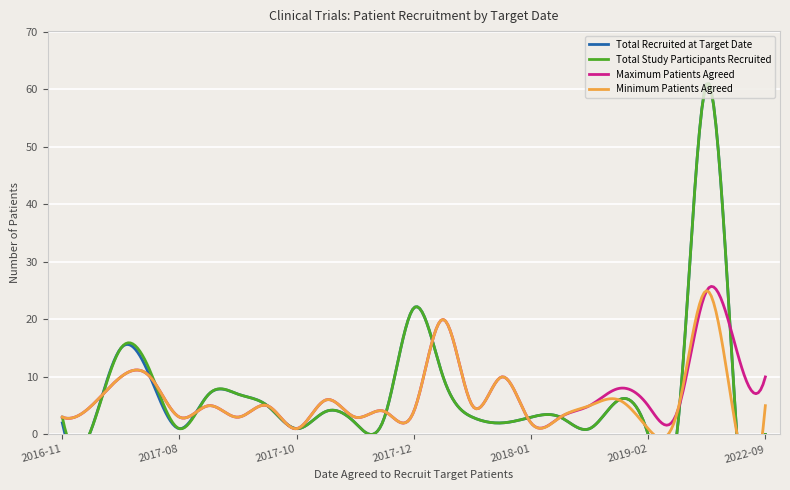

Reading left to right, list all the values displayed in this chart.

Total Recruited at Target Date: 2016-11-30=2	2017-01-20=1	2017-04-30=15	2017-07-31=10	2017-08-29=1	2017-09-30=7	2017-10-12=7	2017-10-23=5	2017-10-30=1	2017-11-15=4	2017-11-30=2	2017-12-01=3	2017-12-08=22	2017-12-12=10	2017-12-23=3	2017-12-31=2	2018-01-31=3	2018-03-31=3	2018-06-30=1	2018-08-31=6	2019-02-28=0	2019-05-16=1	2019-10-31=61	2021-11-30=2	2022-09-02=0
Total Study Participants Recruited: 2016-11-30=3	2017-01-20=1	2017-04-30=15	2017-07-31=11	2017-08-29=1	2017-09-30=7	2017-10-12=7	2017-10-23=5	2017-10-30=1	2017-11-15=4	2017-11-30=2	2017-12-01=3	2017-12-08=22	2017-12-12=10	2017-12-23=3	2017-12-31=2	2018-01-31=3	2018-03-31=3	2018-06-30=1	2018-08-31=6	2019-02-28=0	2019-05-16=1	2019-10-31=61	2021-11-30=2	2022-09-02=0
Maximum Patients Agreed: 2016-11-30=3	2017-01-20=5	2017-04-30=10	2017-07-31=10	2017-08-29=3	2017-09-30=5	2017-10-12=3	2017-10-23=5	2017-10-30=1	2017-11-15=6	2017-11-30=3	2017-12-01=4	2017-12-08=4	2017-12-12=20	2017-12-23=5	2017-12-31=10	2018-01-31=2	2018-03-31=3	2018-06-30=5	2018-08-31=8	2019-02-28=5	2019-05-16=4	2019-10-31=25	2021-11-30=15	2022-09-02=10
Minimum Patients Agreed: 2016-11-30=3	2017-01-20=5	2017-04-30=10	2017-07-31=10	2017-08-29=3	2017-09-30=5	2017-10-12=3	2017-10-23=5	2017-10-30=1	2017-11-15=6	2017-11-30=3	2017-12-01=4	2017-12-08=4	2017-12-12=20	2017-12-23=5	2017-12-31=10	2018-01-31=2	2018-03-31=3	2018-06-30=5	2018-08-31=6	2019-02-28=1	2019-05-16=4	2019-10-31=25	2021-11-30=1	2022-09-02=5